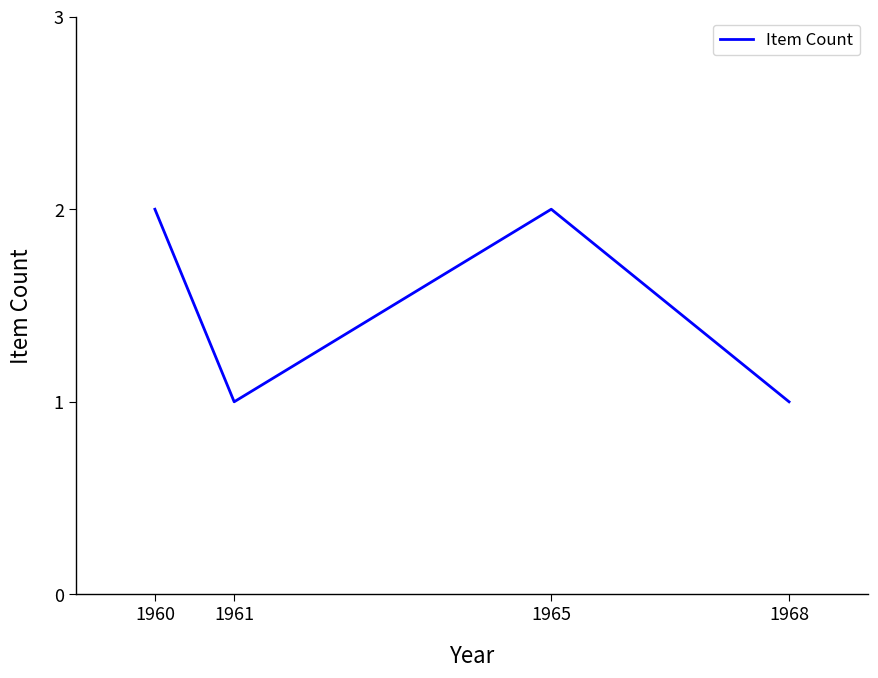

Approximately how many times larger is the value at 1965 compared to 1968?

2.0